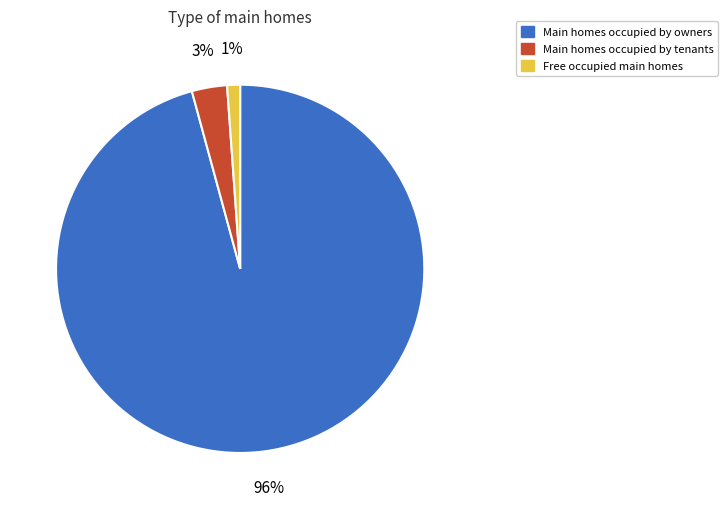

Count the number of slices in the pie.

3